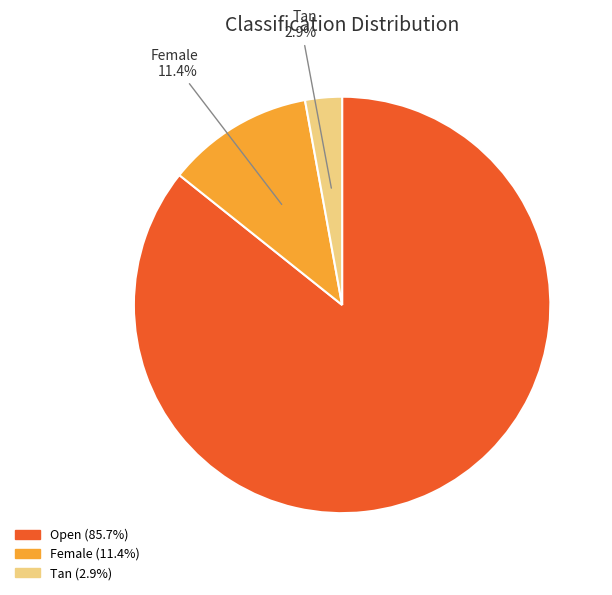

Is there a majority slice in this chart?

Yes